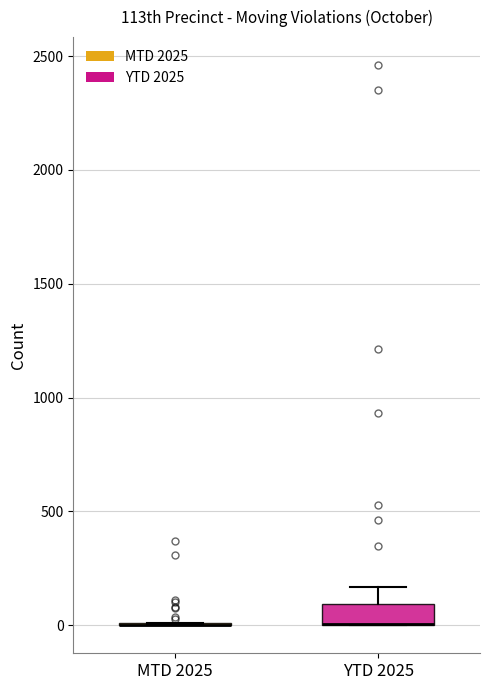

Which box is the tallest, from its lower edge to its upper edge?

YTD 2025